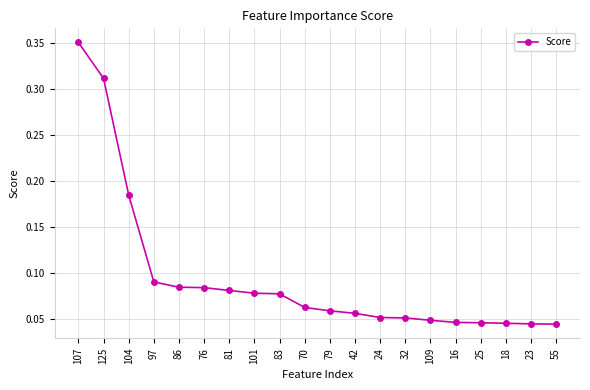

How many lines are shown in the chart?

1